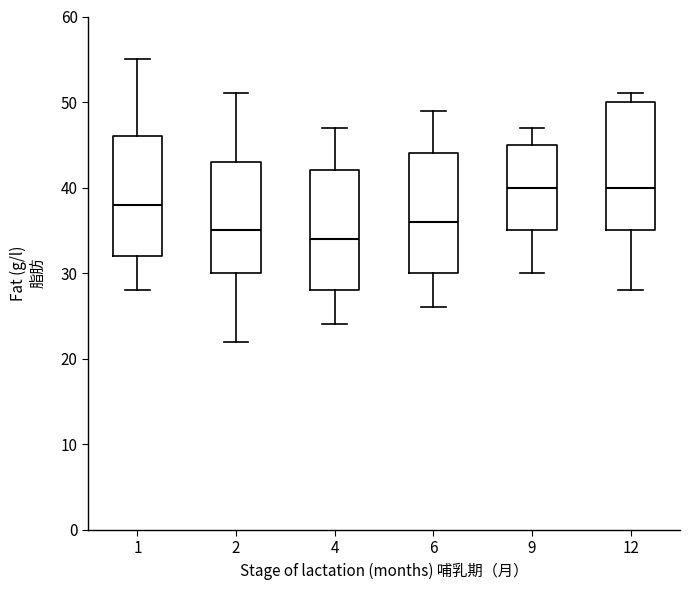

Reading left to right, read every box against the y-axis: the position of its median line, the range the box covers, and the ends of its whiskers. The values are not printed on the chart, so give them approximately, as read against the axis.

1: median 38, box 32 to 46, whiskers 28 to 55
2: median 35, box 30 to 43, whiskers 22 to 51
4: median 34, box 28 to 42, whiskers 24 to 47
6: median 36, box 30 to 44, whiskers 26 to 49
9: median 40, box 35 to 45, whiskers 30 to 47
12: median 40, box 35 to 50, whiskers 28 to 51